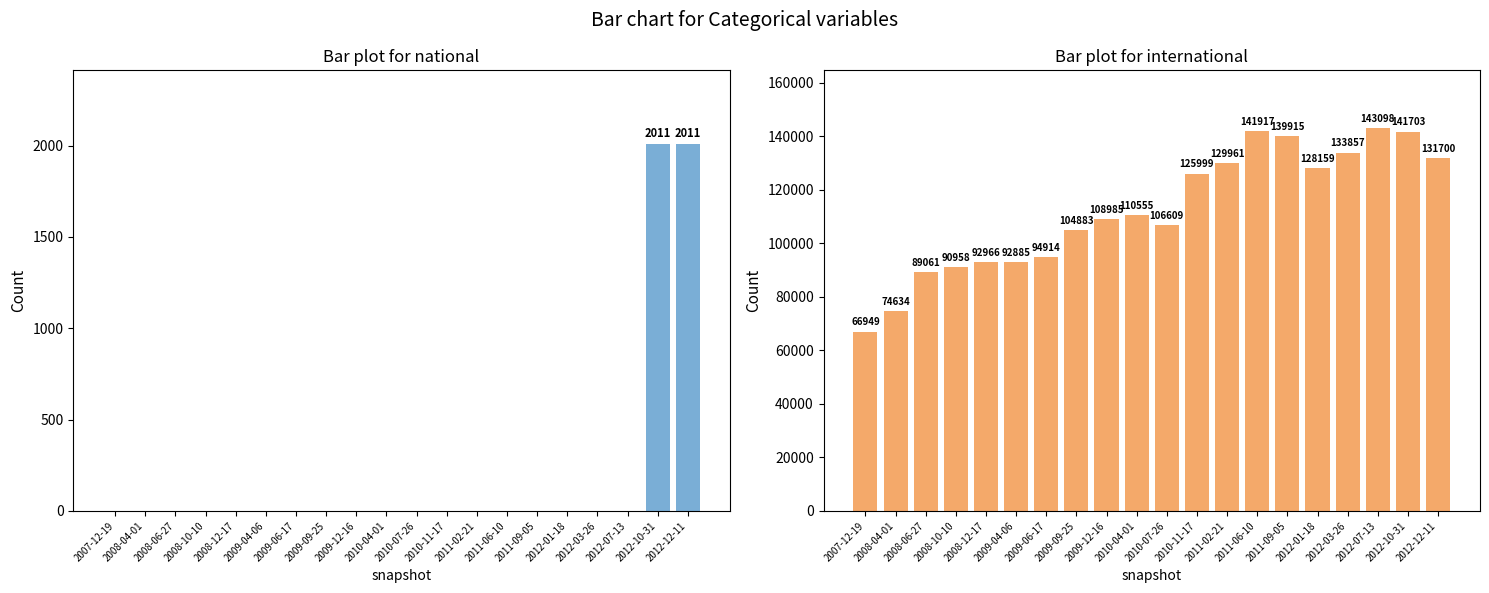

The value of international at 2010-04-01 is 76233. True or false?

False